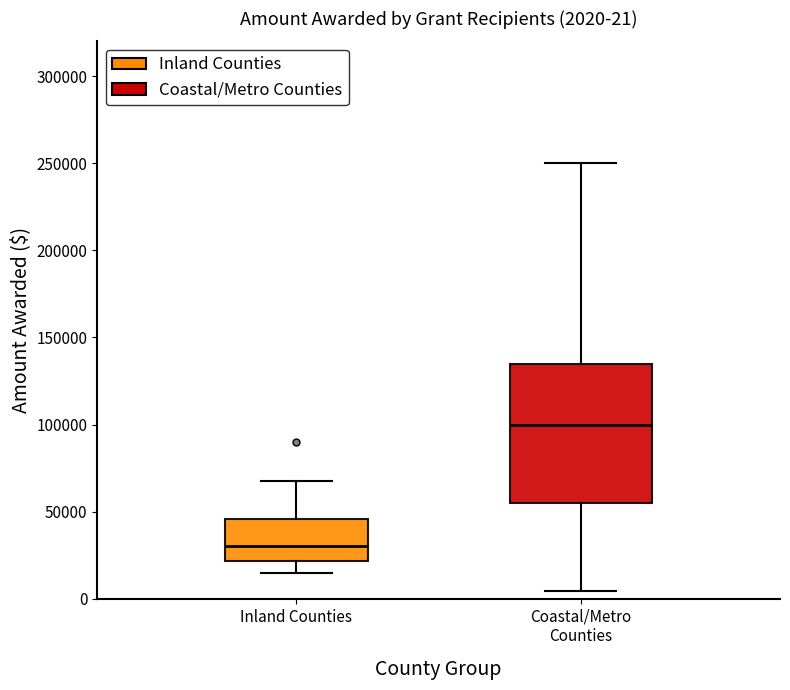

Which box's median line is the highest?

Coastal/Metro Counties